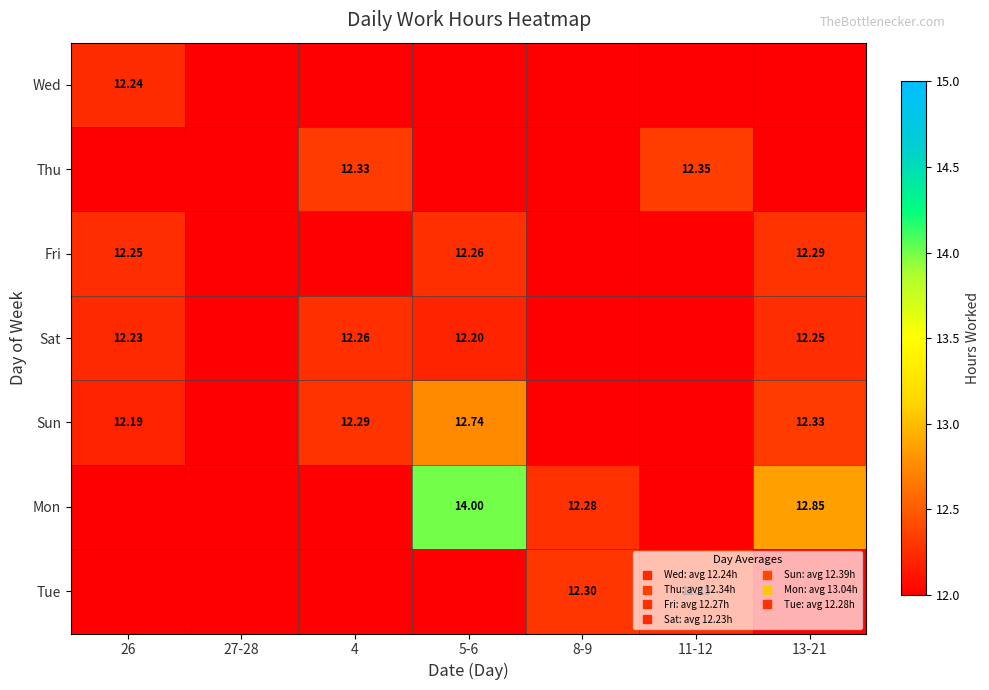

Count the Thu values in the range 12 to 13.

7